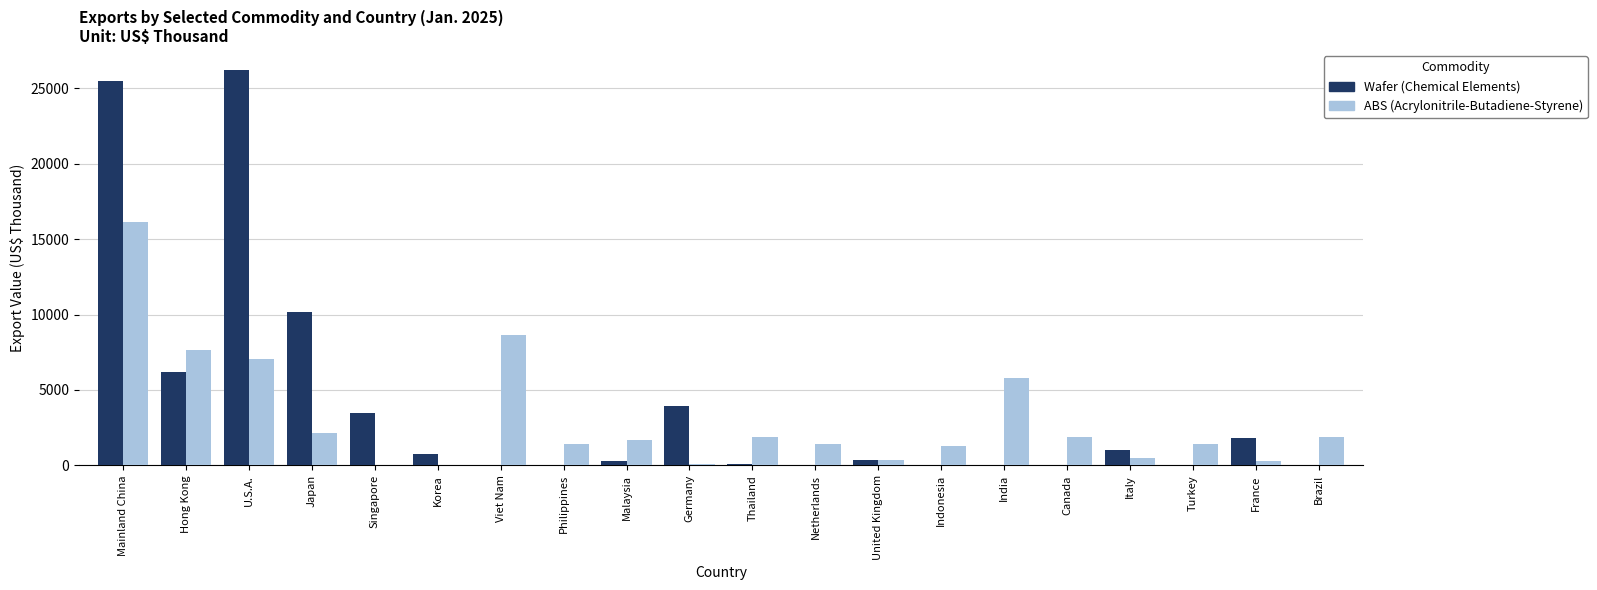

What is the maximum value shown in the chart?

26201